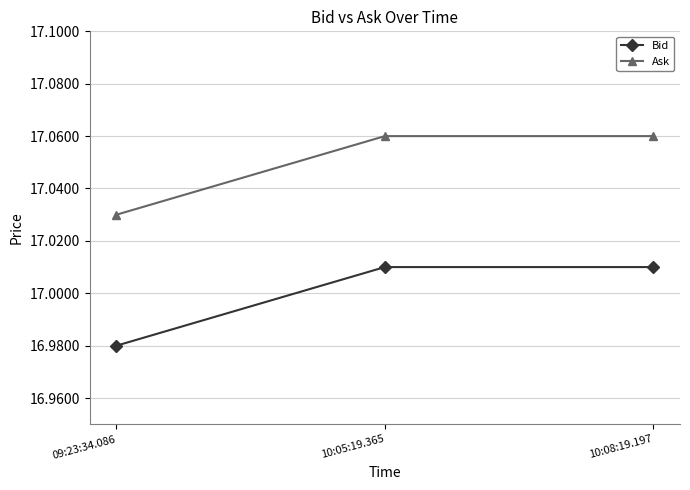

What position from the left is 10:08:19.197?

3